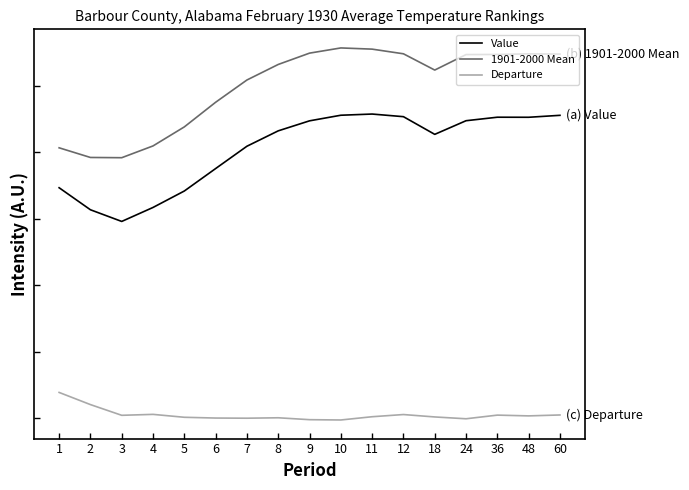

Does the chart display data point markers on the line(s)?

No